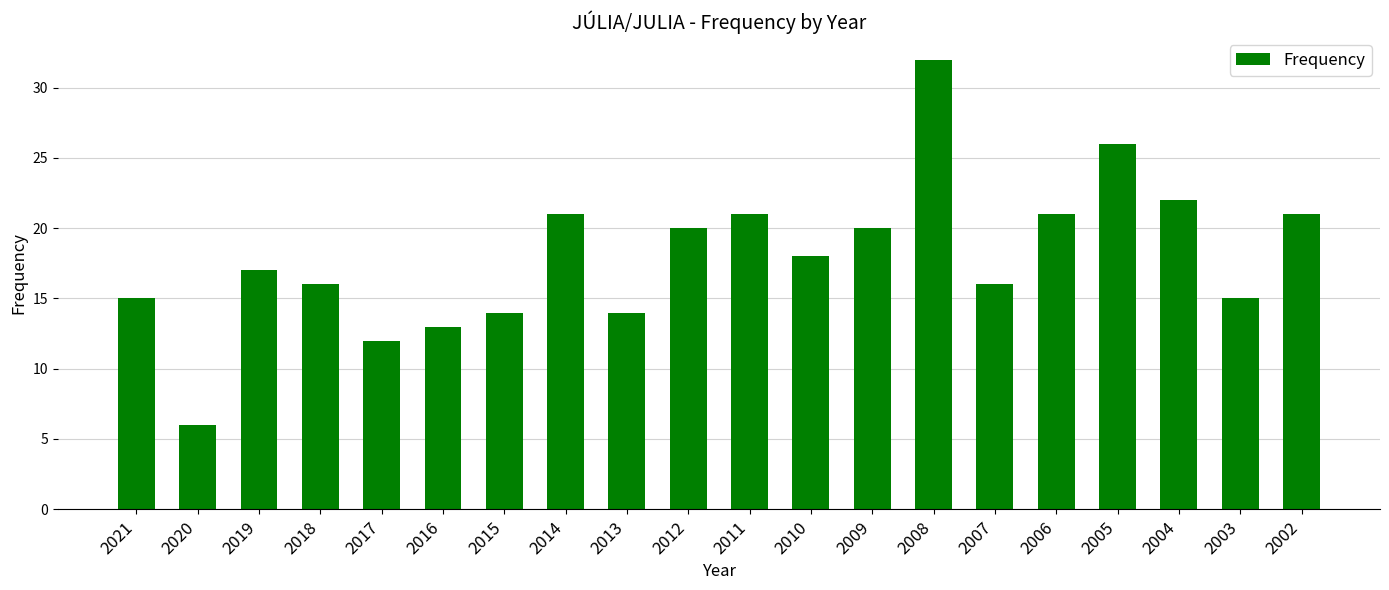

What is the approximate value at 2003?

15